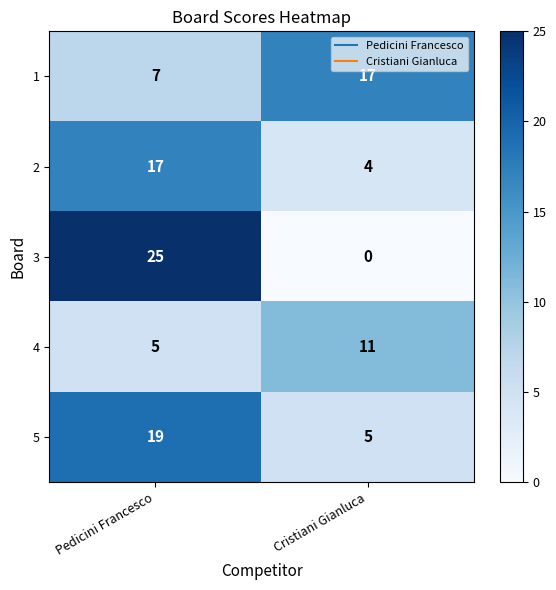

Reading left to right, extract all data points from this chart.

1: Pedicini Francesco=7	Cristiani Gianluca=17
2: Pedicini Francesco=17	Cristiani Gianluca=4
3: Pedicini Francesco=25	Cristiani Gianluca=0
4: Pedicini Francesco=5	Cristiani Gianluca=11
5: Pedicini Francesco=19	Cristiani Gianluca=5